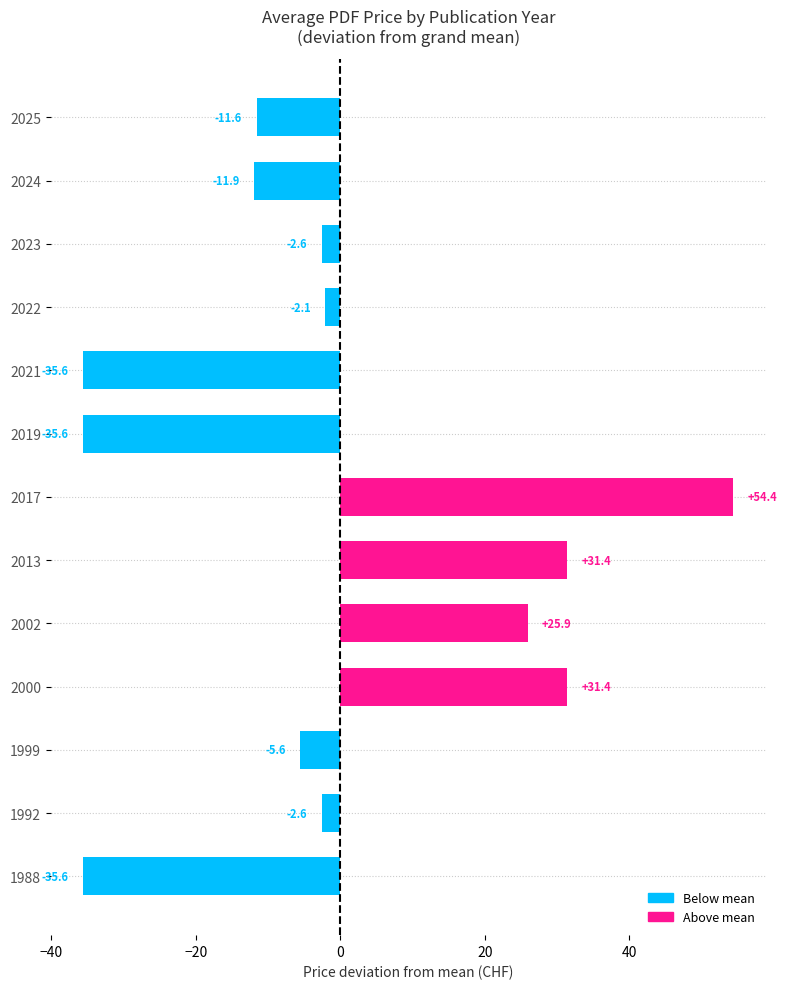

Count the number of data series in this chart.

1